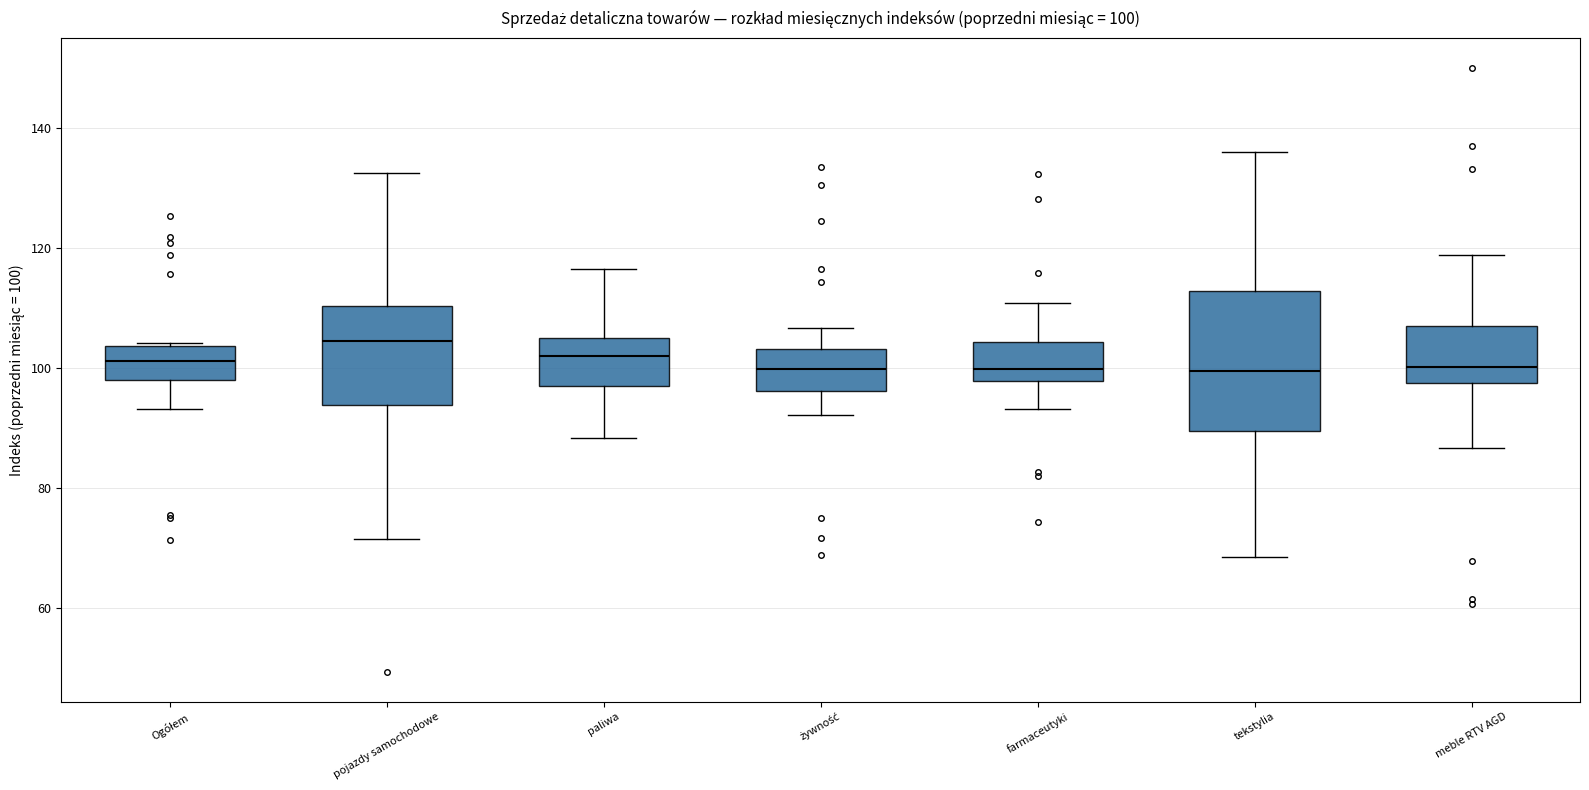

Which box has the highest median line?

pojazdy samochodowe